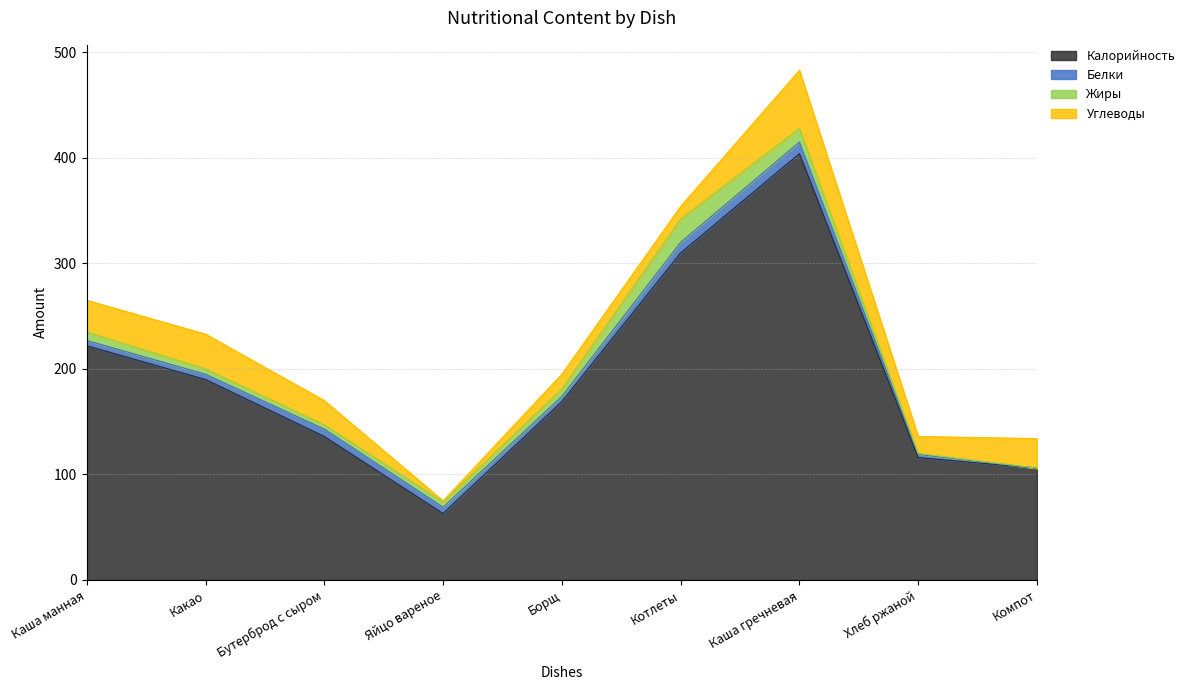

Is the value of Белки at Яйцо вареное greater than the value of Углеводы at Бутерброд с сыром?

No